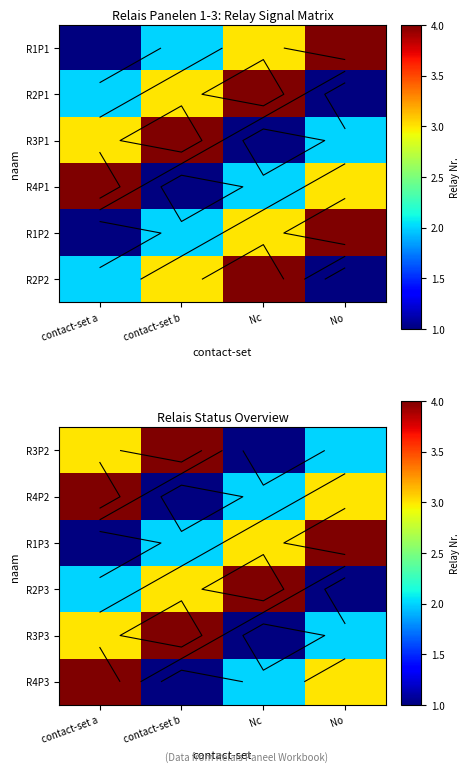

Count the R4P2 values in the range 2 to 4.

3